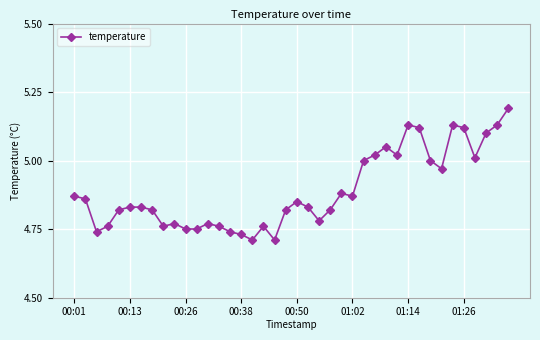

How many categories are shown in the chart?

40